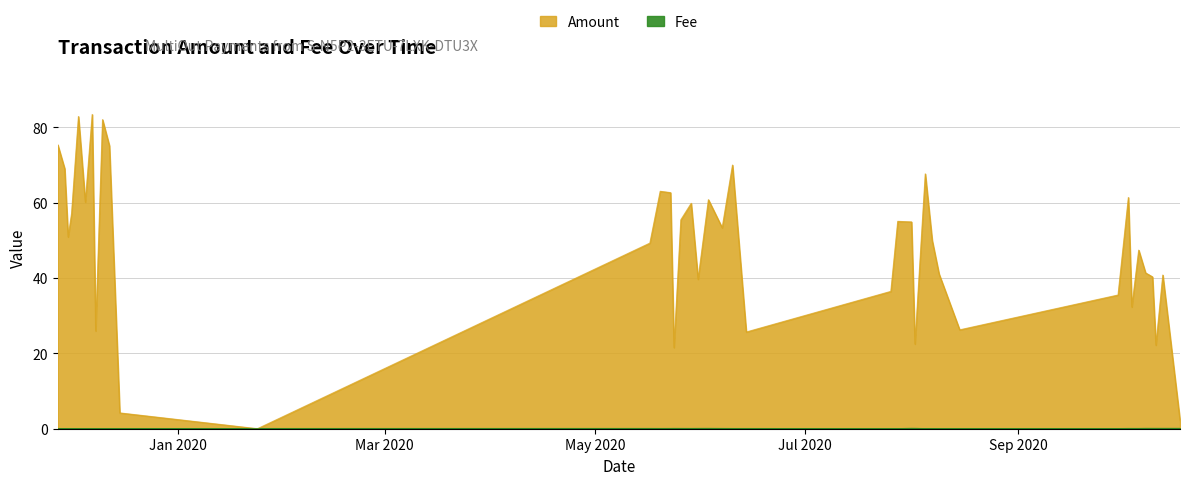

What is the highest value of the Amount series?

83.4